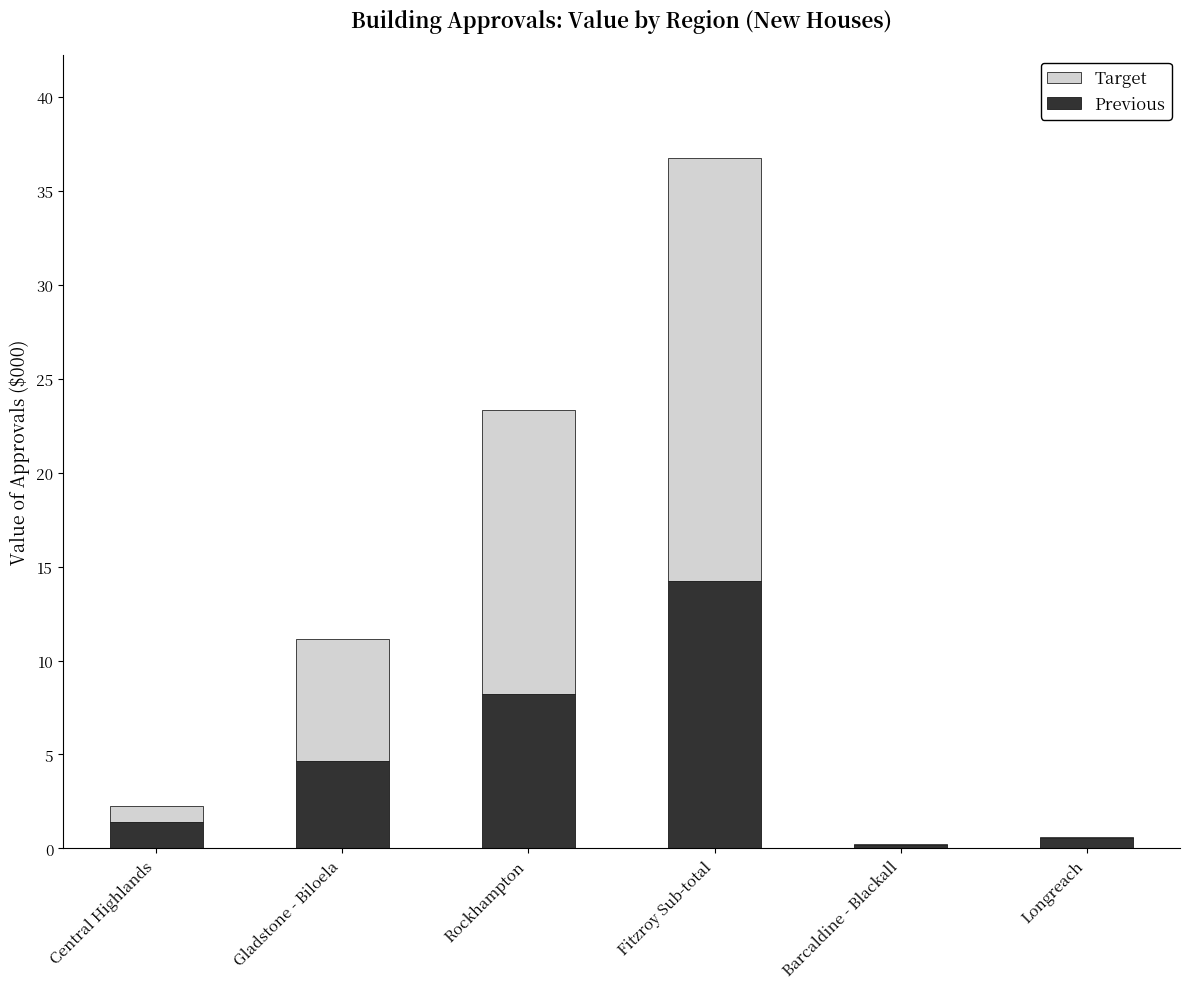

At which category is the sum across all series the highest?

Fitzroy Sub-total